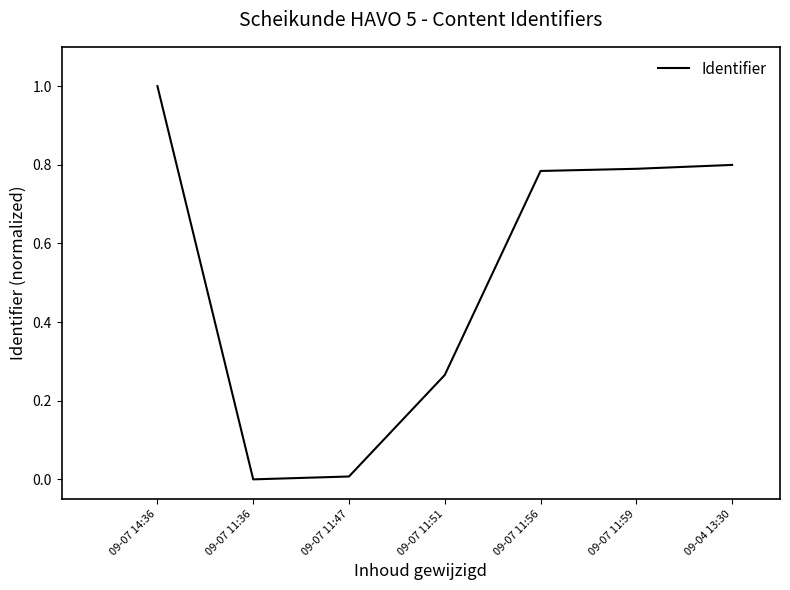

True or false: the data has more than 2 interior local peaks.

False